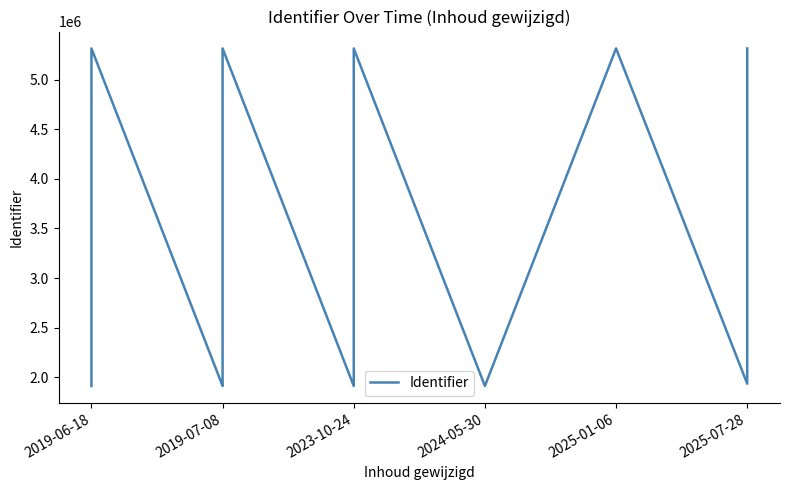

What is the minimum value shown in the chart?

1912041